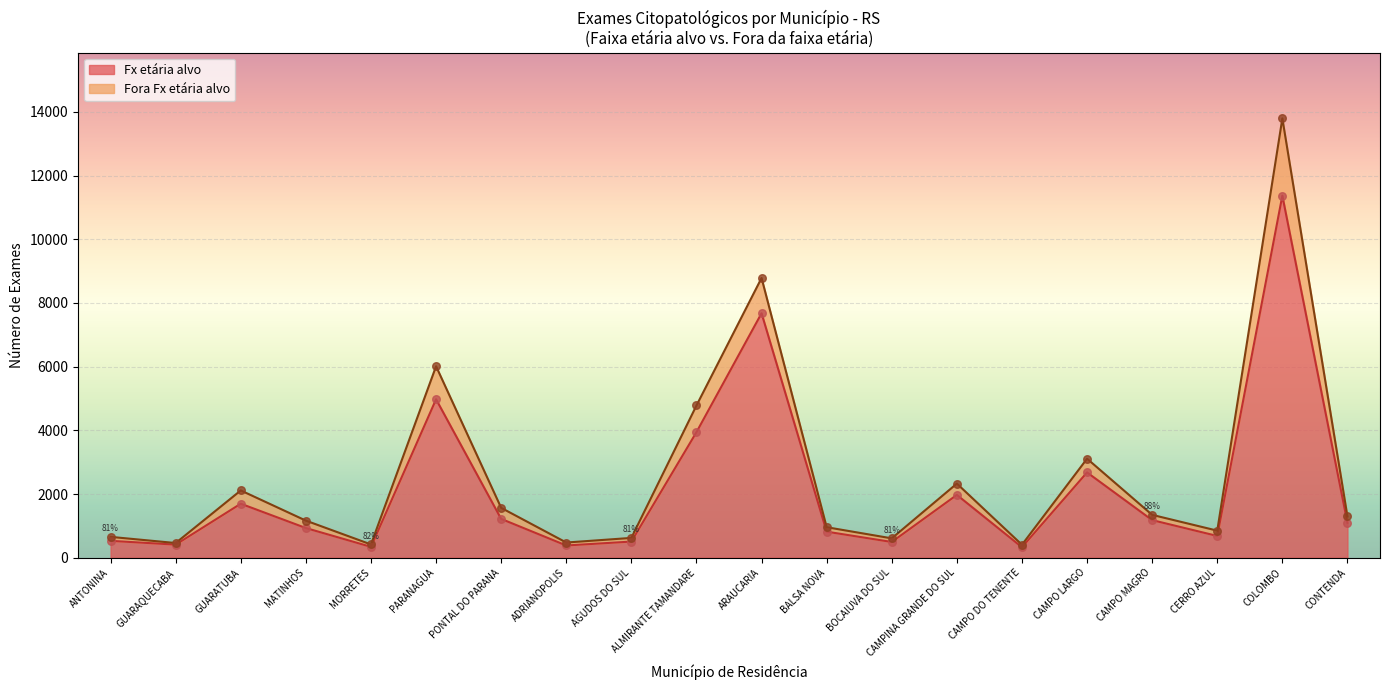

Is the value of Fx etária alvo at ALMIRANTE TAMANDARE greater than the value of Fora Fx etária alvo at CONTENDA?

Yes